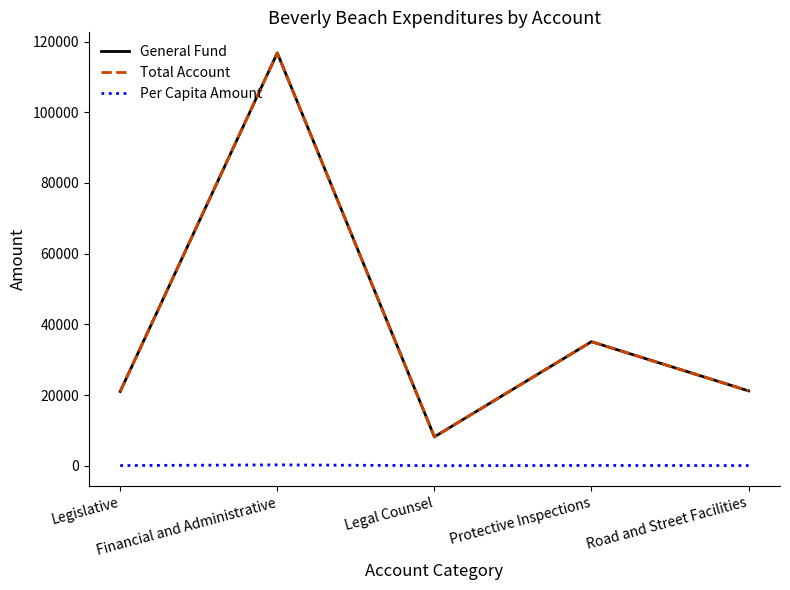

How many lines are shown in the chart?

3